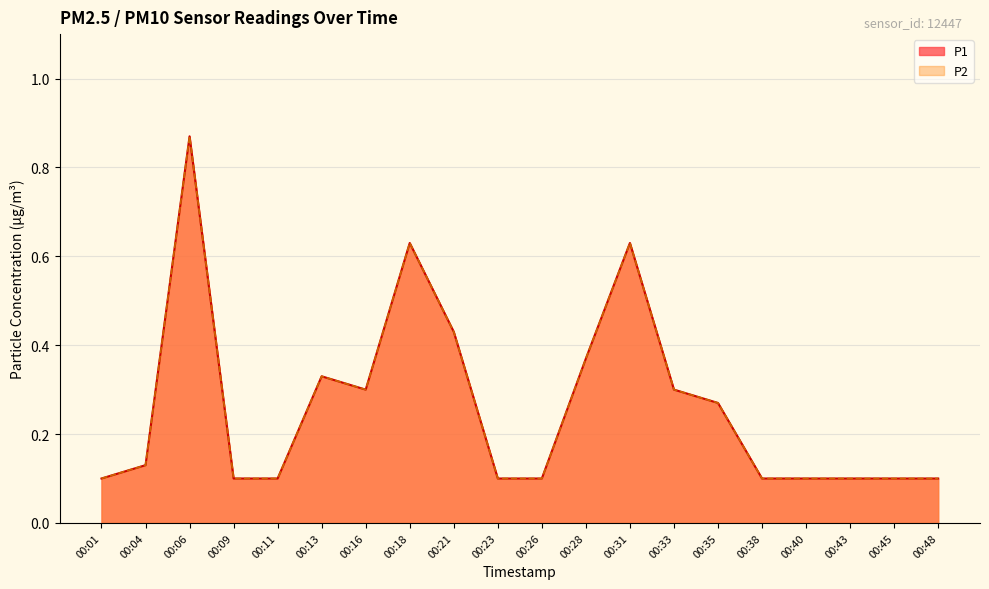

Which series has the largest total across all categories?

P1